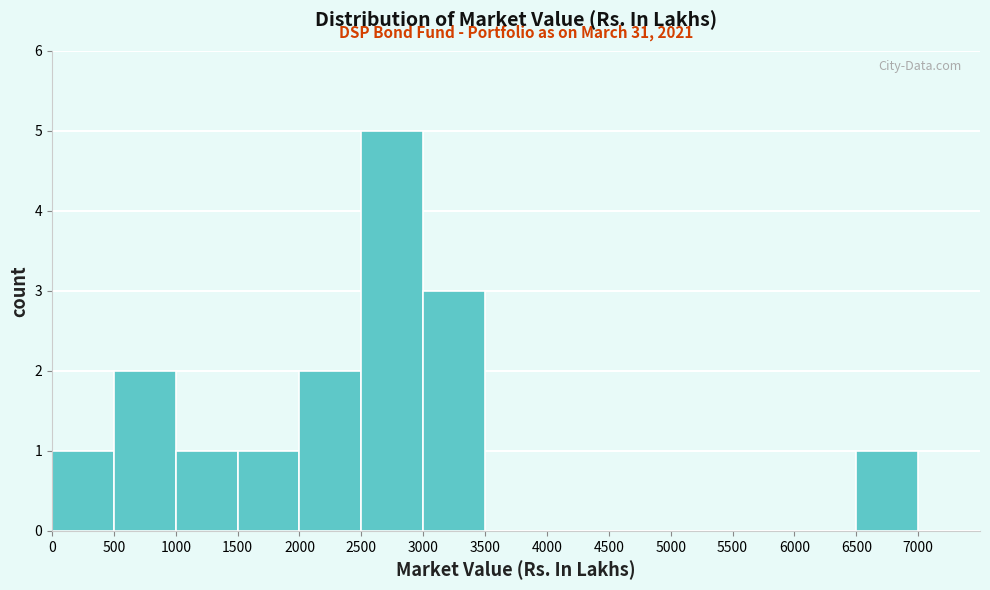

Which range on the x-axis has the tallest bar?

2500 to 3000